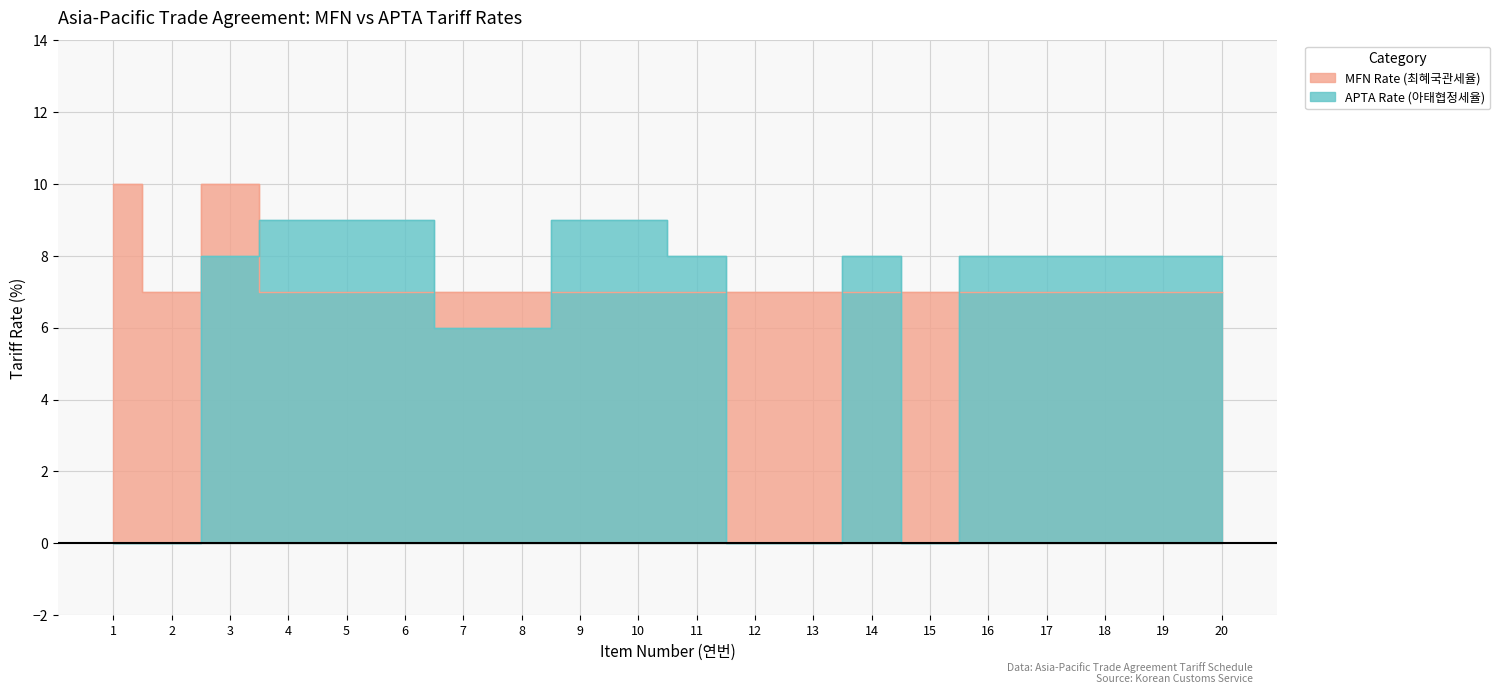

At which label does APTA Rate (아태협정세율) first exceed 8?

4